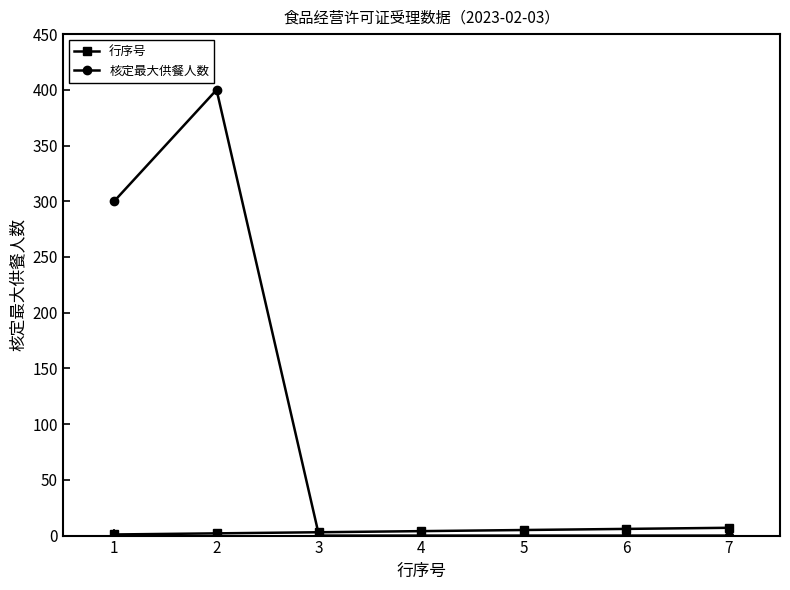

True or false: 行序号 has a value of 2 at 2.

True